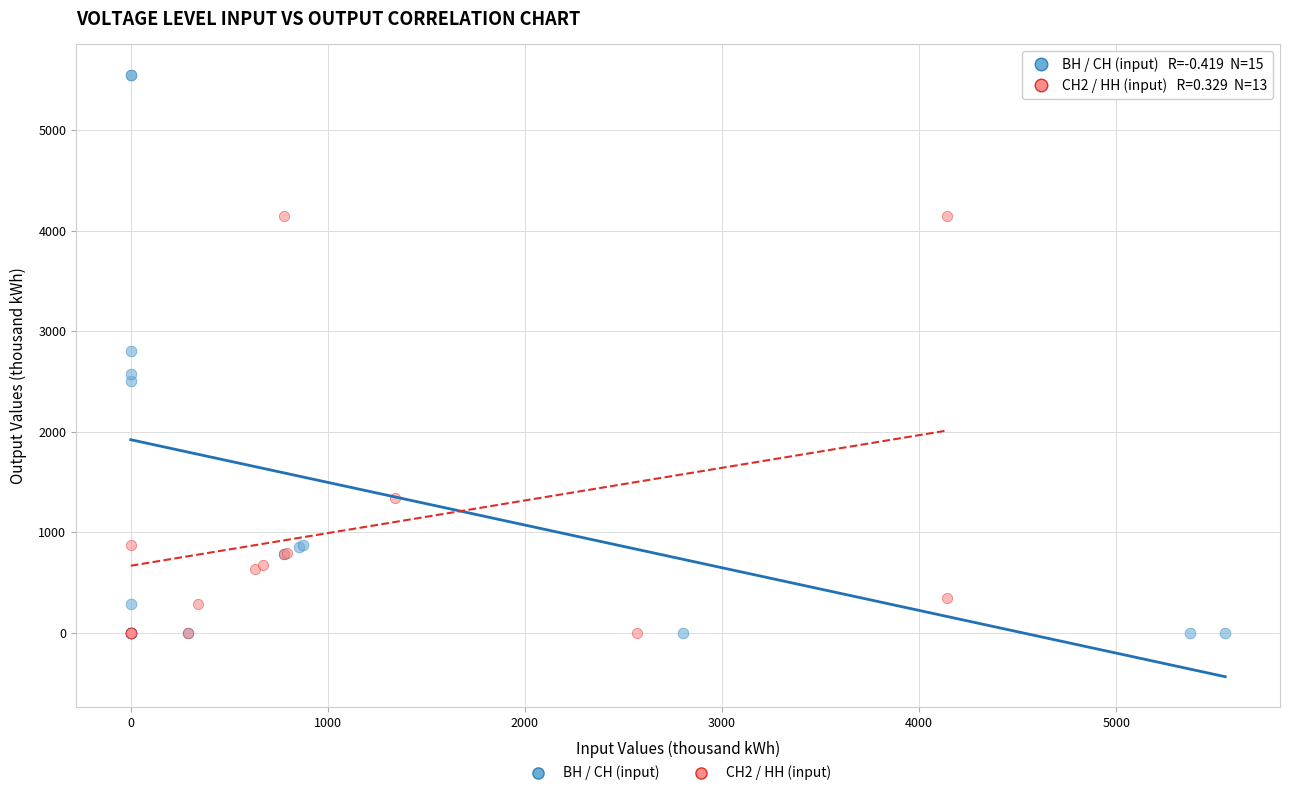

What are all the series names shown in the legend?

ВН / СН (input), СН2 / НН (input)